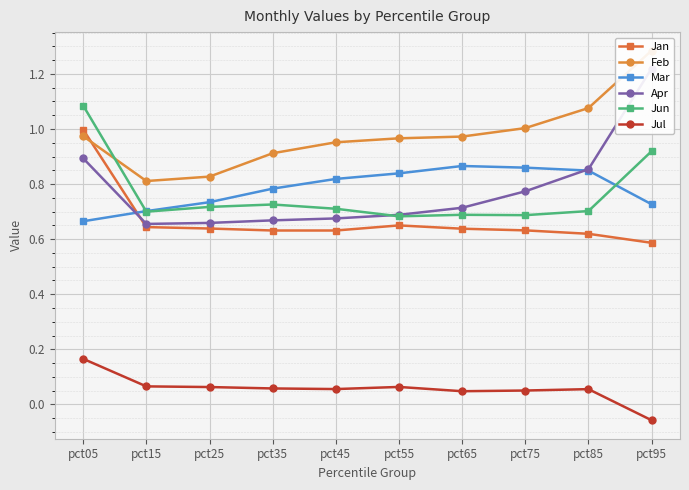

List the labels in order of Feb value, smallest first.

pct15, pct25, pct35, pct45, pct55, pct65, pct05, pct75, pct85, pct95